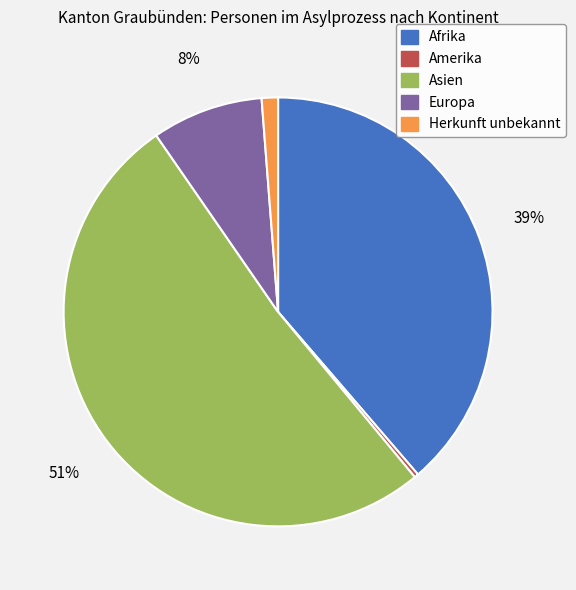

Rank the categories by value from lowest to highest.

Amerika, Herkunft unbekannt, Europa, Afrika, Asien